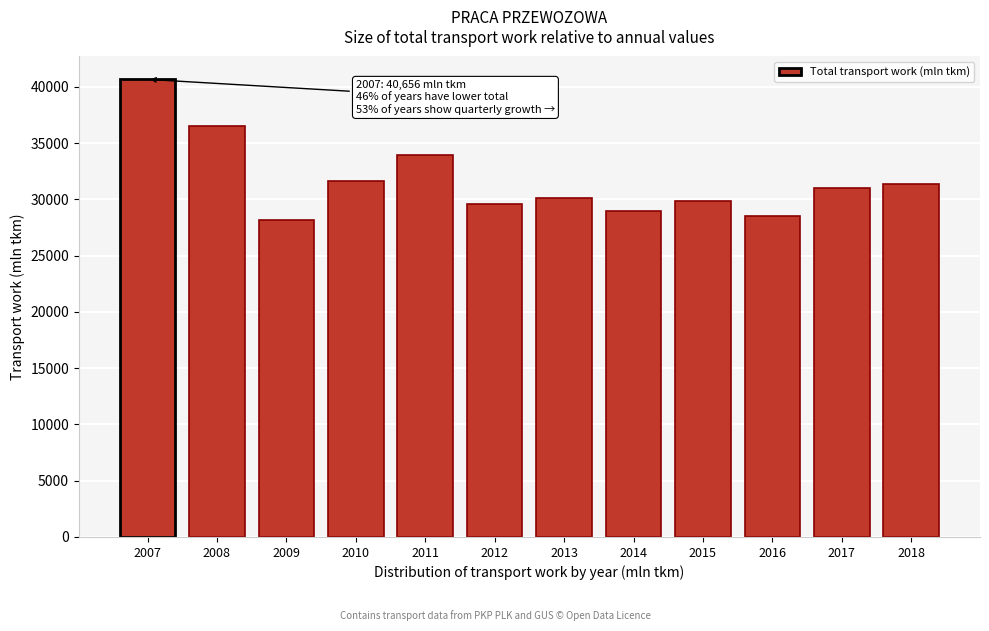

Reading left to right, what are all the values shown in this chart?

2007=40656	2008=36529	2009=28203	2010=31589	2011=33962	2012=29567	2013=30085	2014=28947	2015=29839	2016=28521	2017=31011	2018=31390